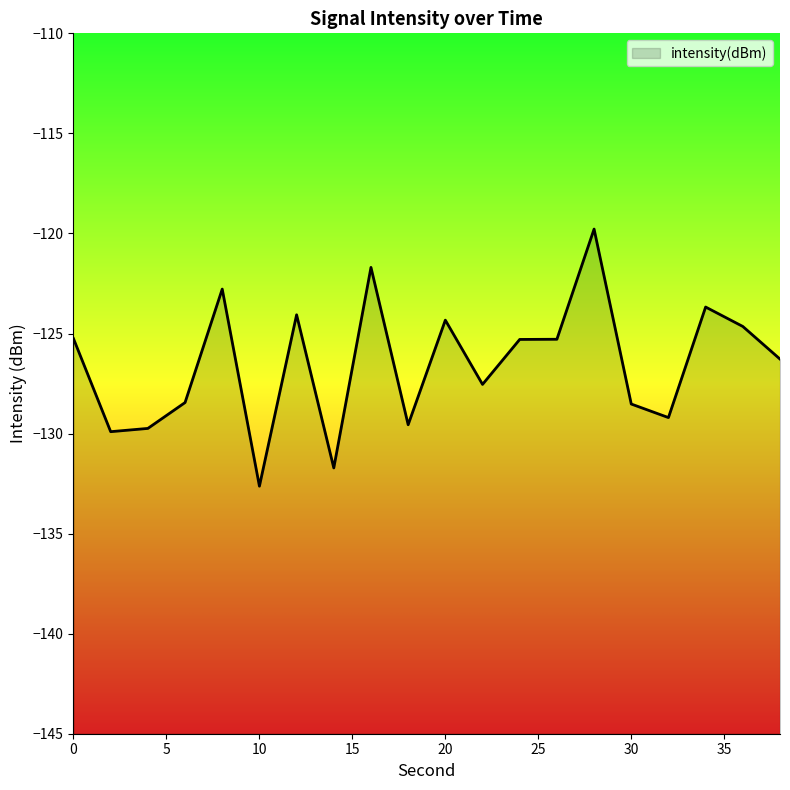

Reading left to right, list all the values displayed in this chart.

-125.3	-129.9	-129.7	-128.5	-122.8	-132.6	-124.1	-131.7	-121.7	-129.6	-124.3	-127.5	-125.3	-125.3	-119.8	-128.5	-129.2	-123.7	-124.6	-126.3